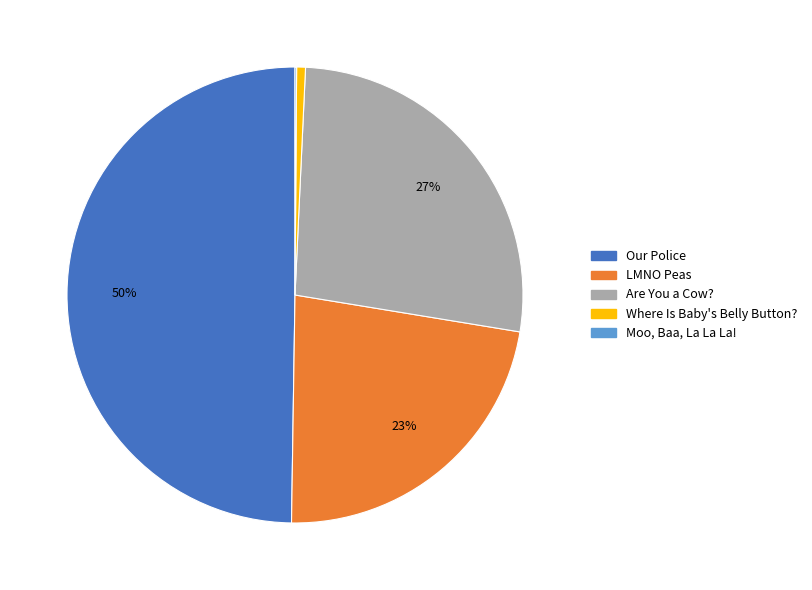

To the nearest percent, what is the difference between the largest and smallest slice percentages?

50%